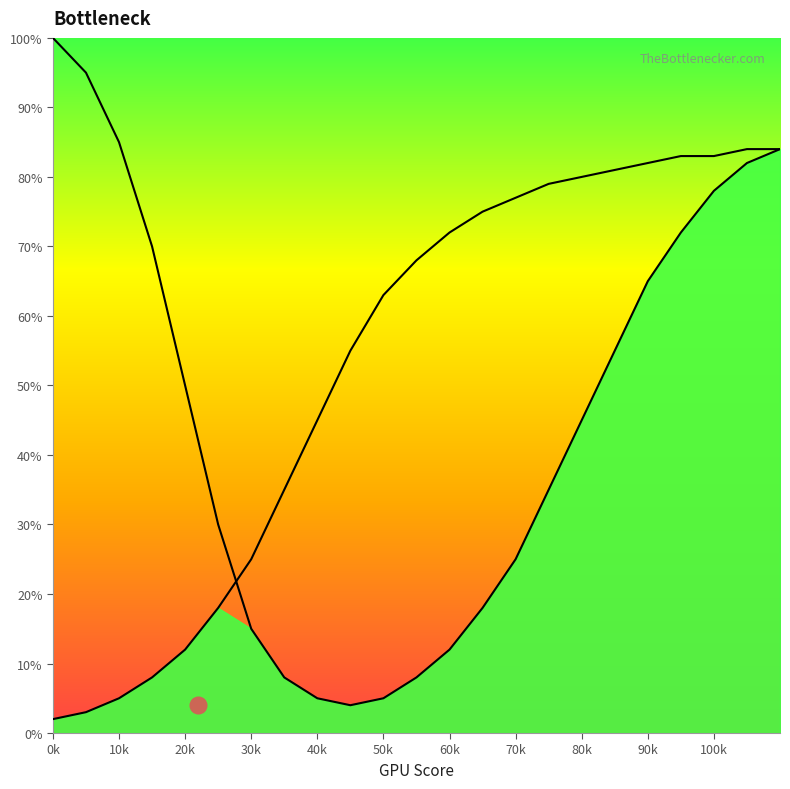

Reading right to left, extract all data points from this chart.

CPU Bottleneck: 84	82	78	72	65	55	45	35	25	18	12	8	5	4	5	8	15	30	50	70	85	95	100
GPU Bottleneck: 84	84	83	83	82	81	80	79	77	75	72	68	63	55	45	35	25	18	12	8	5	3	2